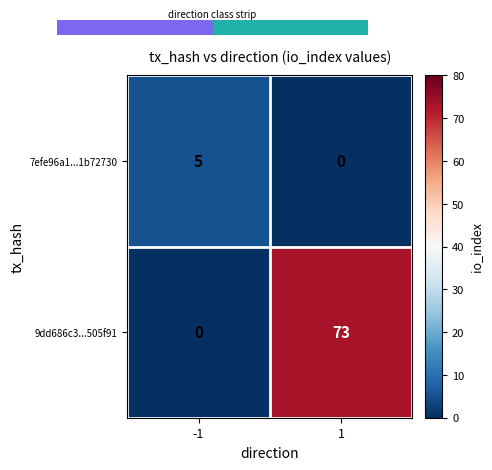

List the series in order of their peak value, lowest first.

7efe96a1...1b72730, 9dd686c3...505f91